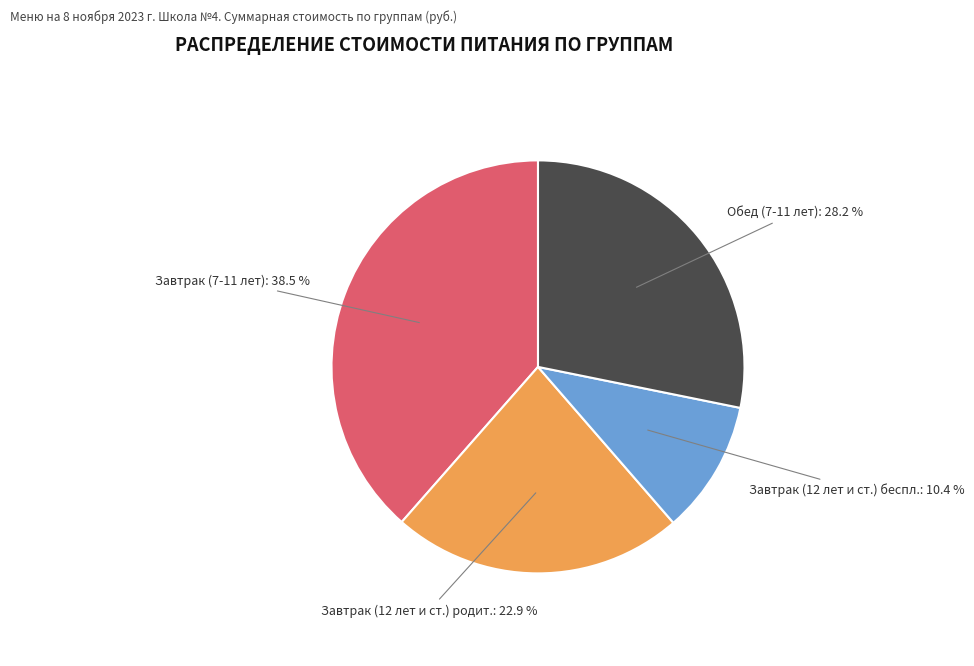

Is there any slice that represents more than half of the pie?

No